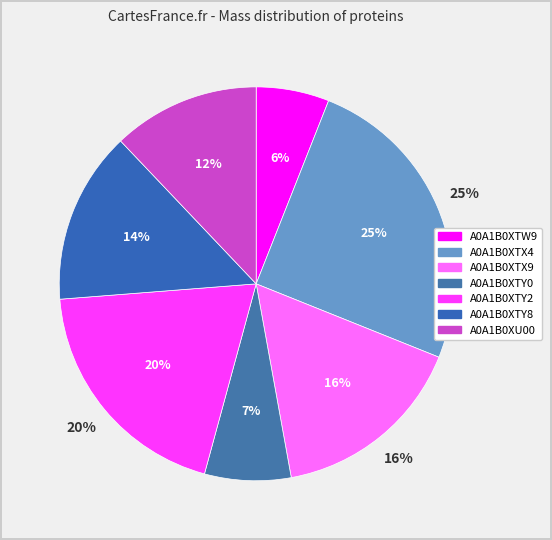

Rank the categories by value from lowest to highest.

A0A1B0XTW9, A0A1B0XTY0, A0A1B0XU00, A0A1B0XTY8, A0A1B0XTX9, A0A1B0XTY2, A0A1B0XTX4